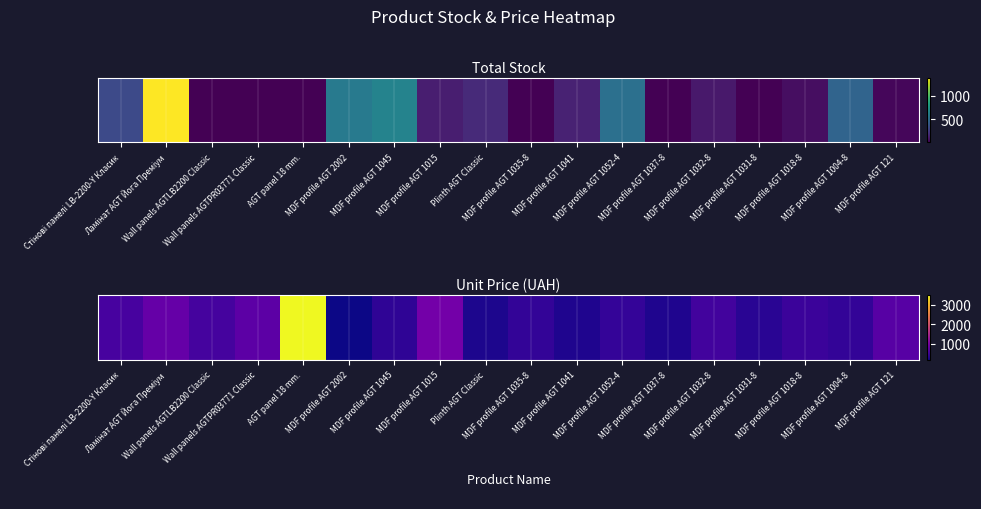

At which label does the data first exceed 481?

Стінові панелі LB-2200-Y Класик